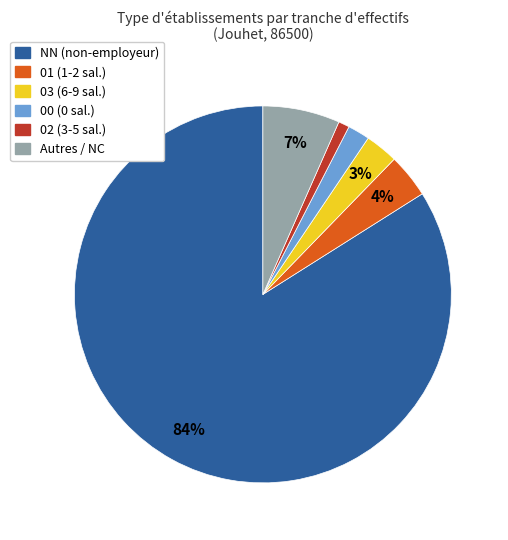

To the nearest percent, what is the average slice percentage?

17%